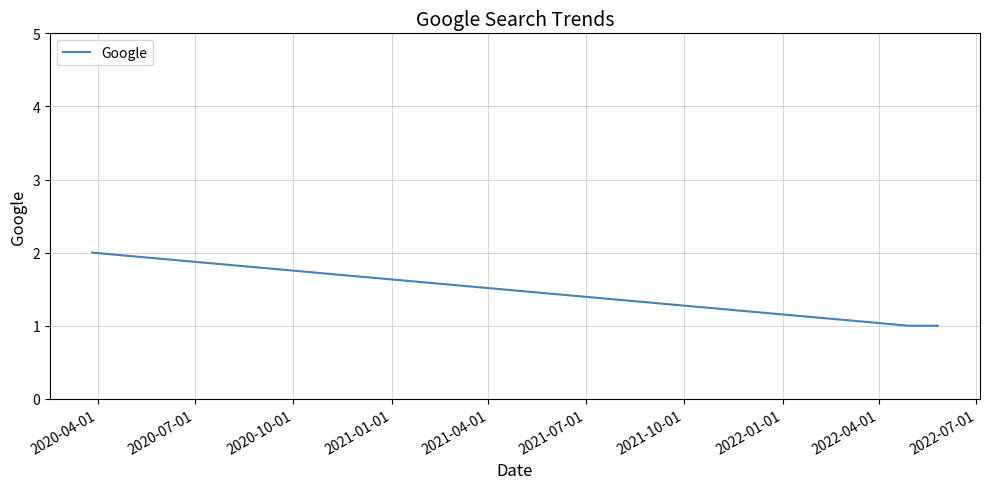

What is the sum of all values?

5